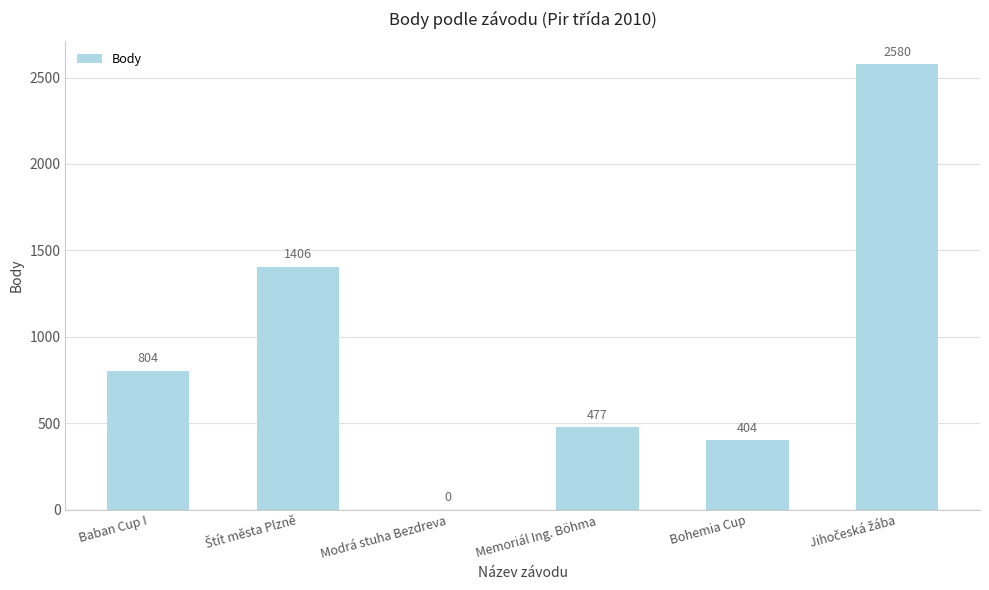

What is the sum of all values?

5671